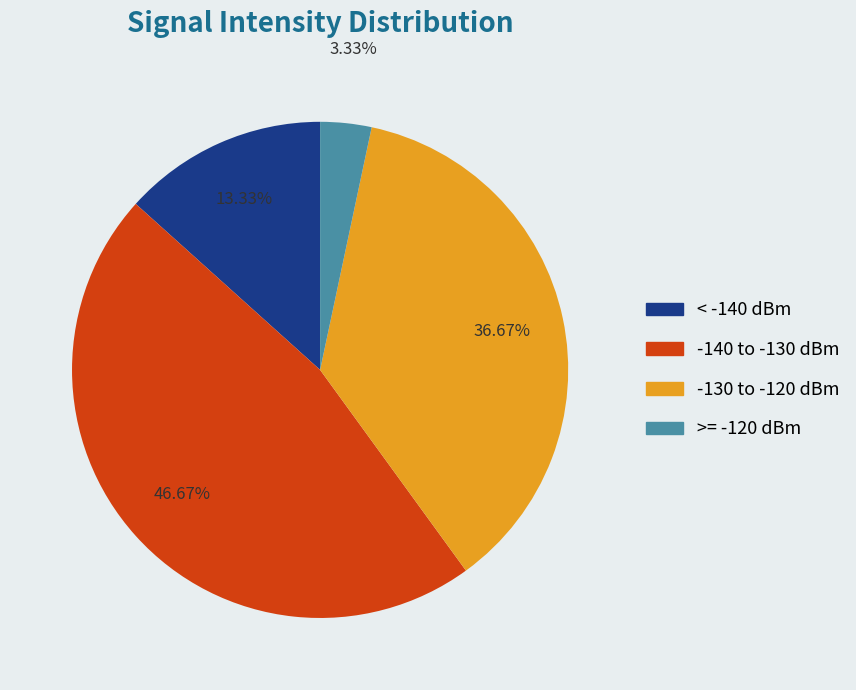

Rank the categories by value from lowest to highest.

>= -120 dBm, < -140 dBm, -130 to -120 dBm, -140 to -130 dBm